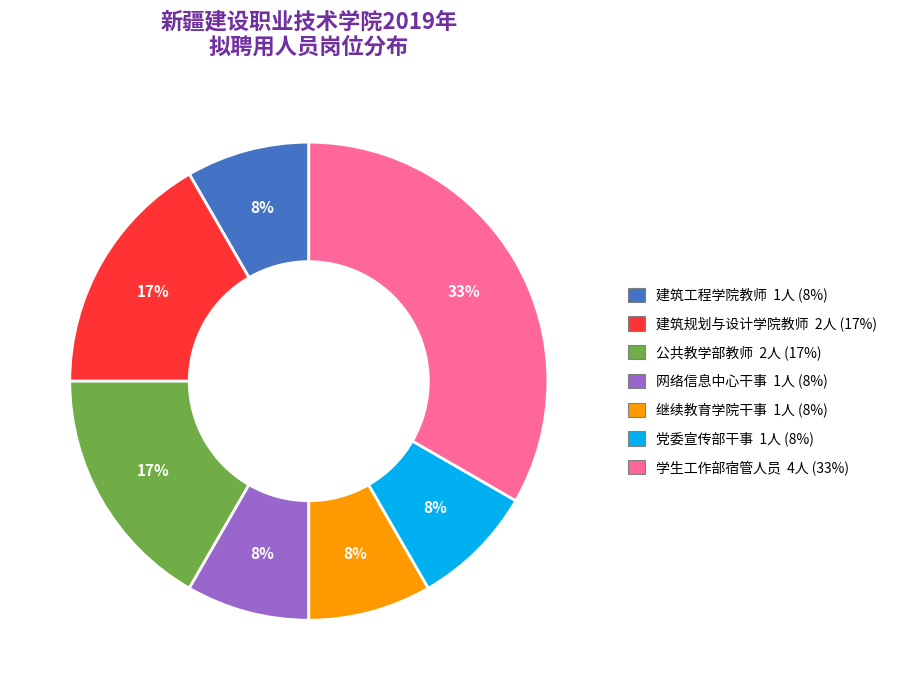

Is there any slice that represents more than half of the pie?

No